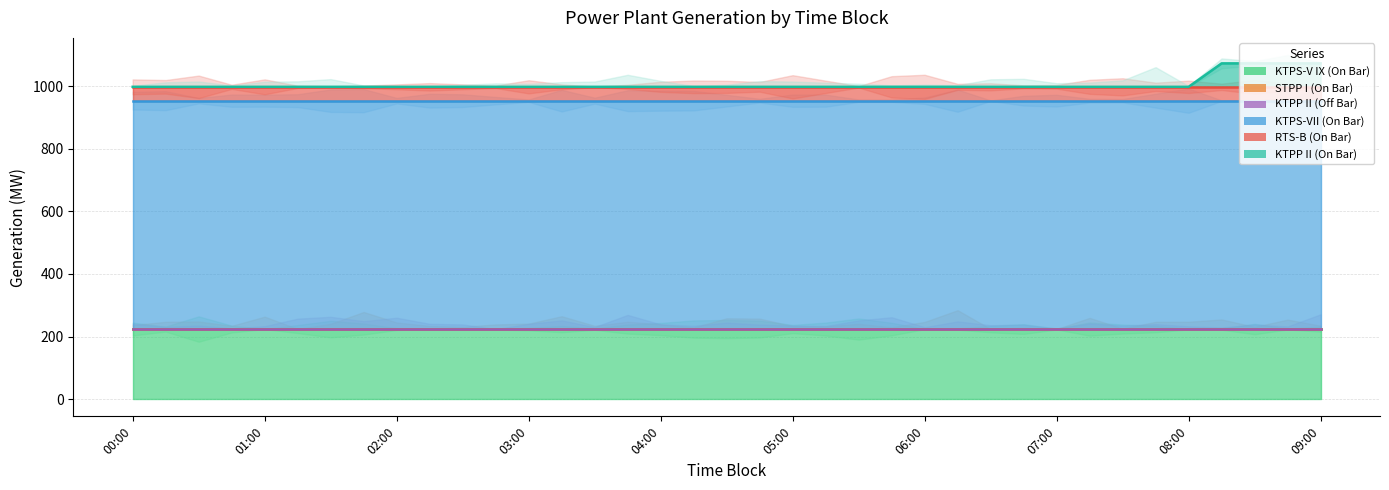

Is the value of STPP I (On Bar) at 04:00 greater than the value of KTPS-V IX (On Bar) at 00:00?

No